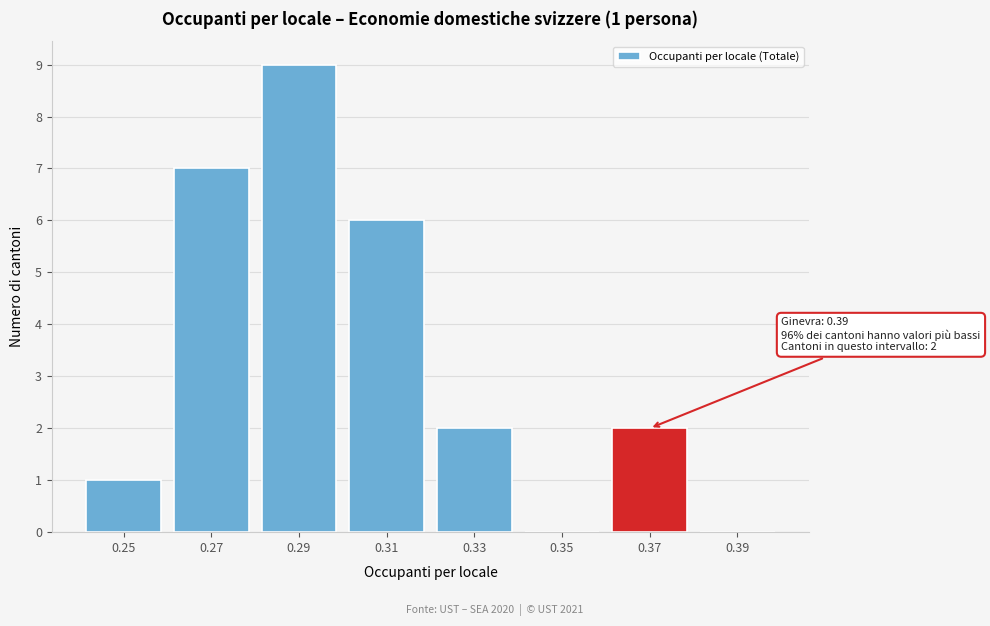

Reading left to right, list all the values displayed in this chart.

0.25=1	0.27=7	0.29=9	0.31=6	0.33=2	0.35=0	0.37=2	0.39=0